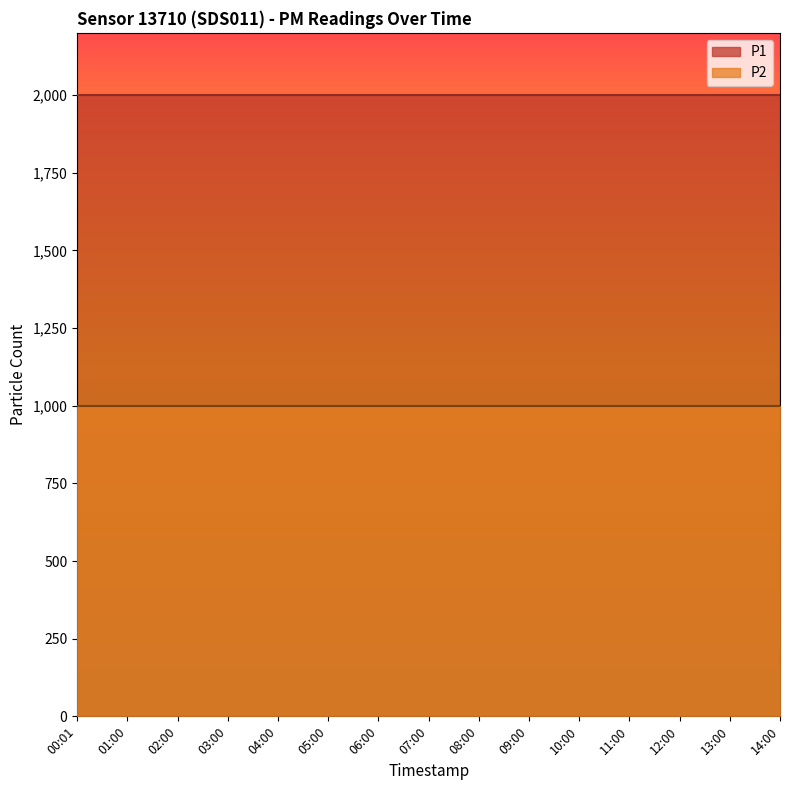

True or false: P1 has more than 1 points higher than both neighbors.

False